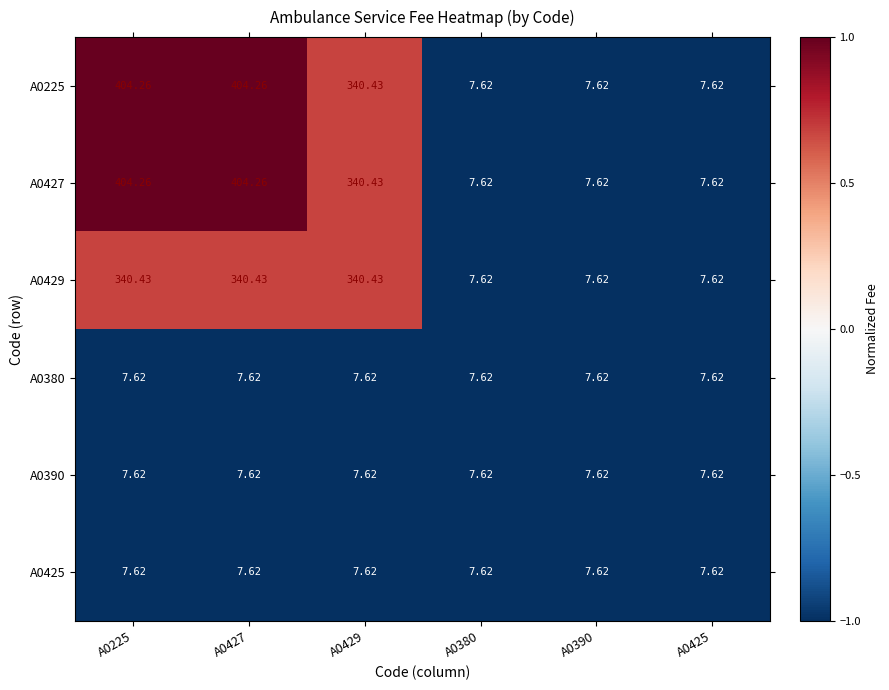

Is the value of A0225 at A0225 greater than the value of A0427 at A0390?

Yes